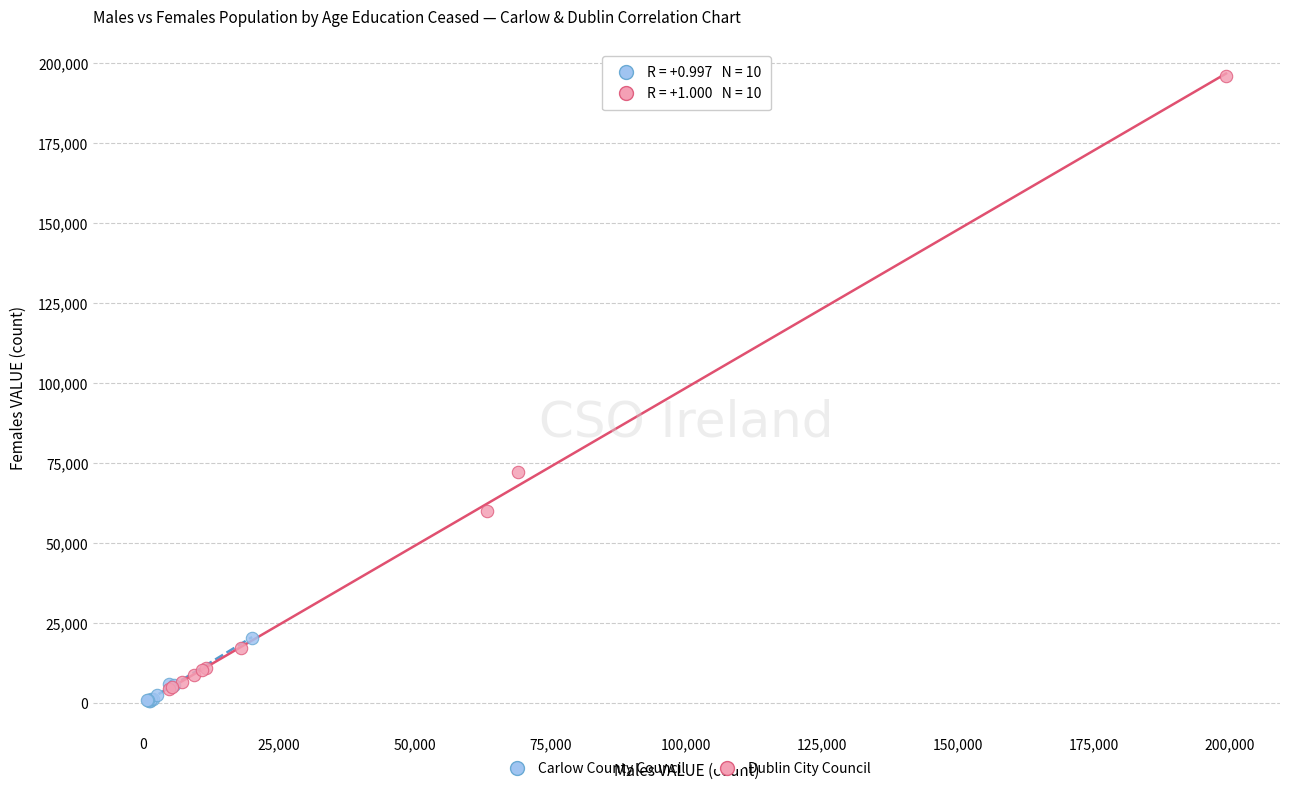

Which series contains the highest Y value?

Dublin City Council